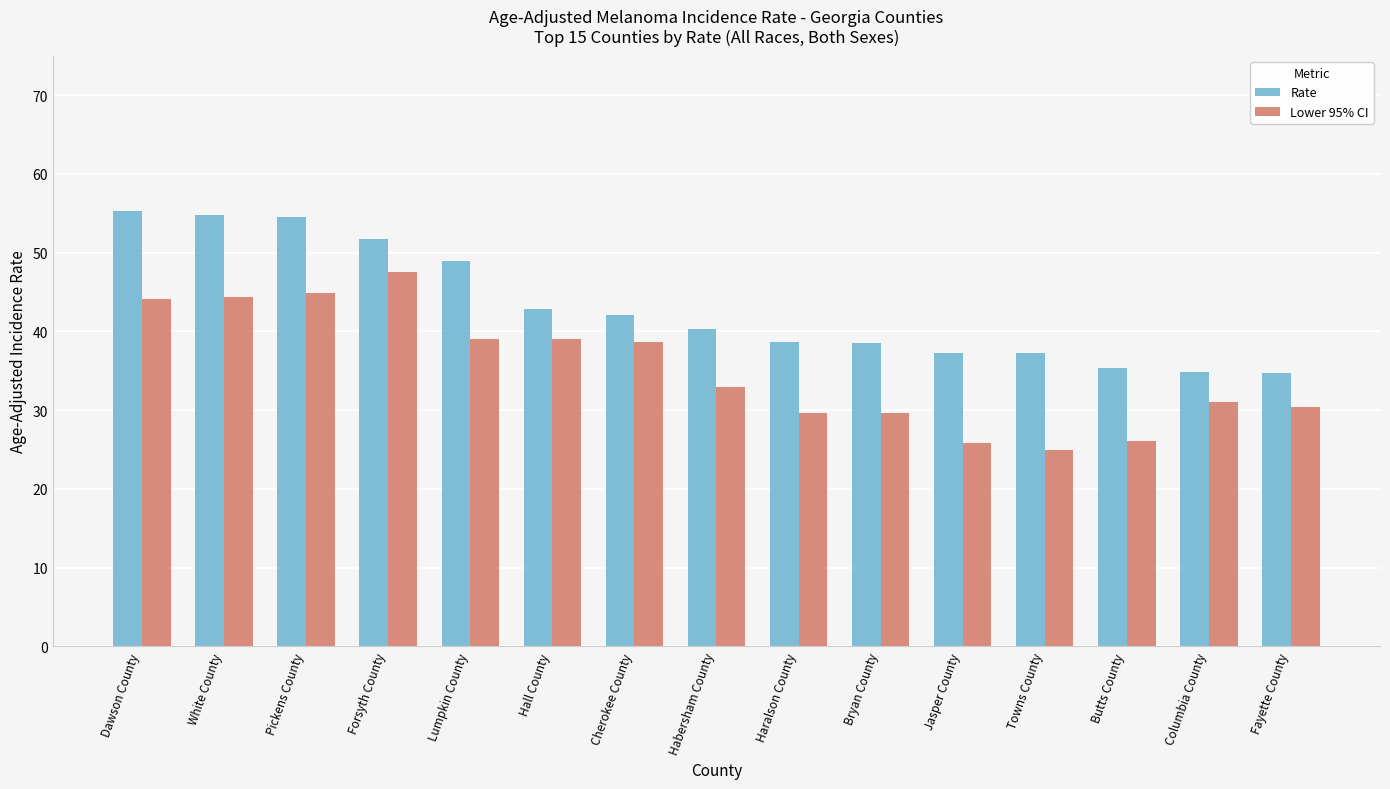

Rank the series by their average value, from lowest to highest.

Lower 95% CI, Rate